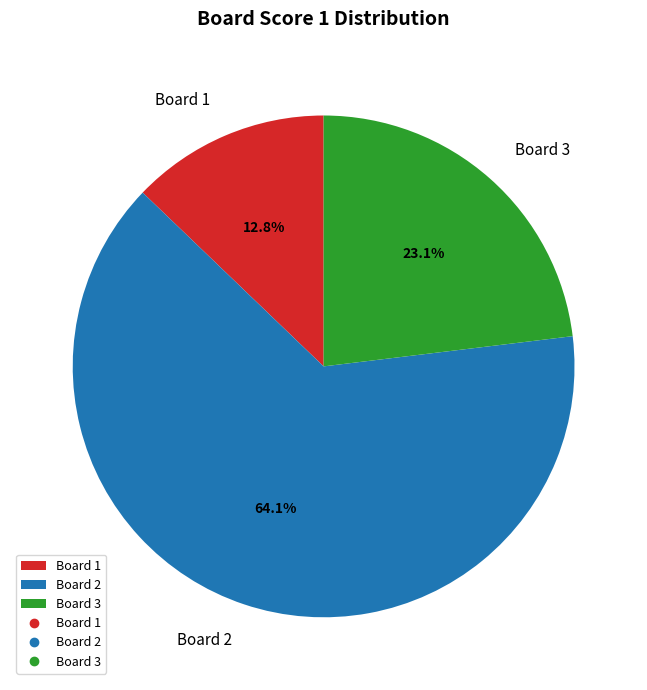

Rank the categories by value from lowest to highest.

Board 1, Board 3, Board 2